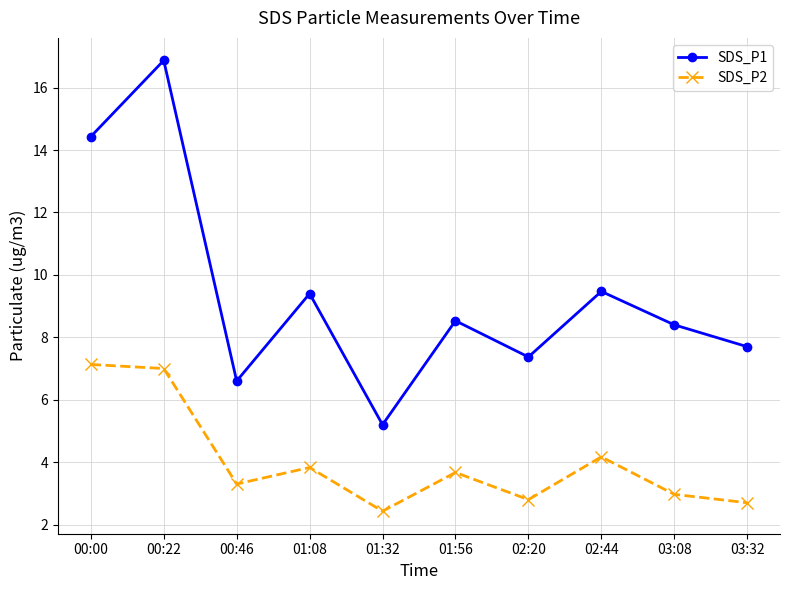

At how many categories does at least one series exceed 2?

10